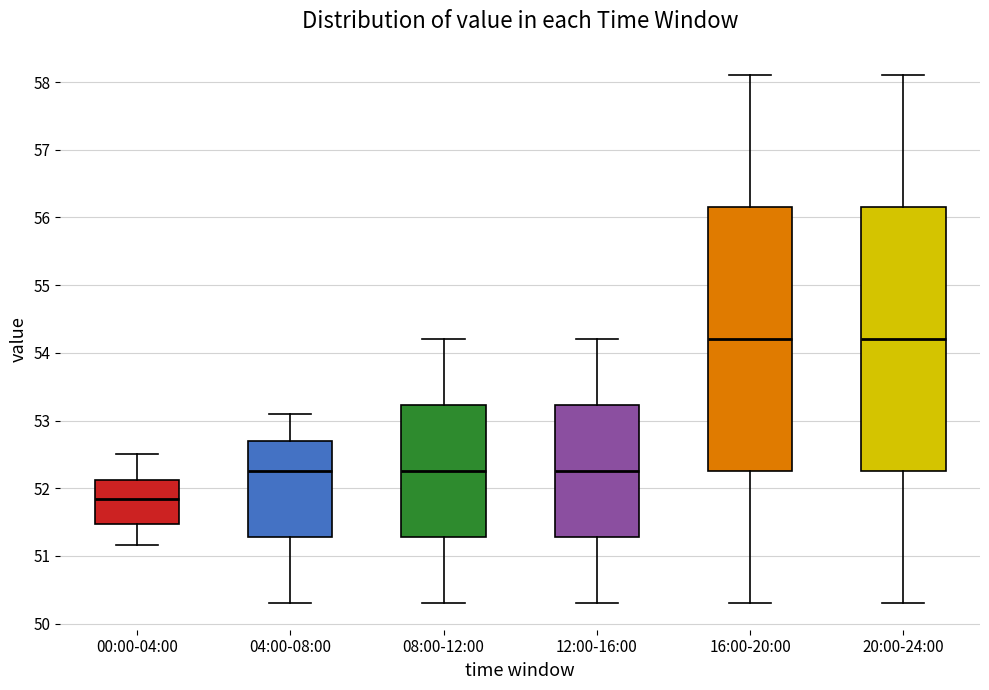

Which box's median line is the lowest?

00:00-04:00